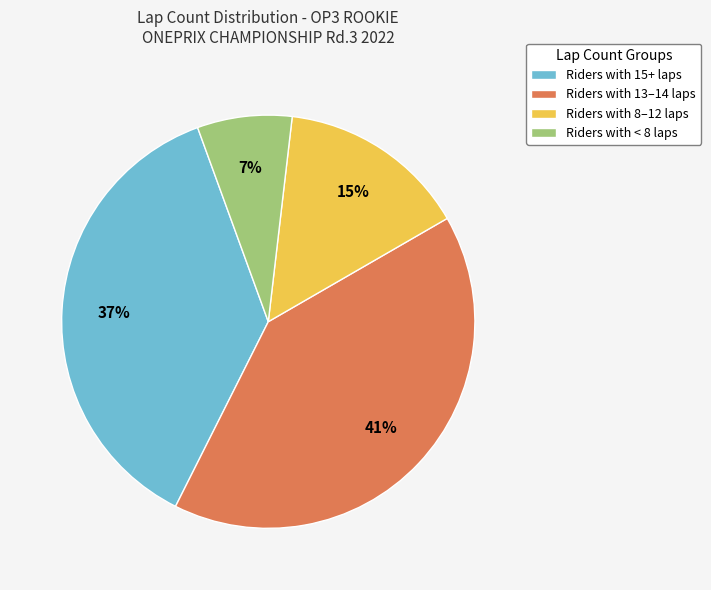

To the nearest percent, what percentage of the pie is Riders with 13–14 laps?

41%